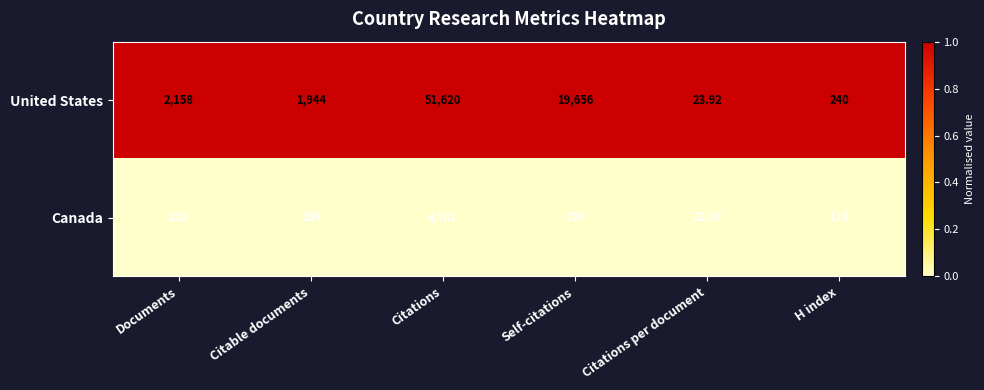

Which series has the largest total across all categories?

United States